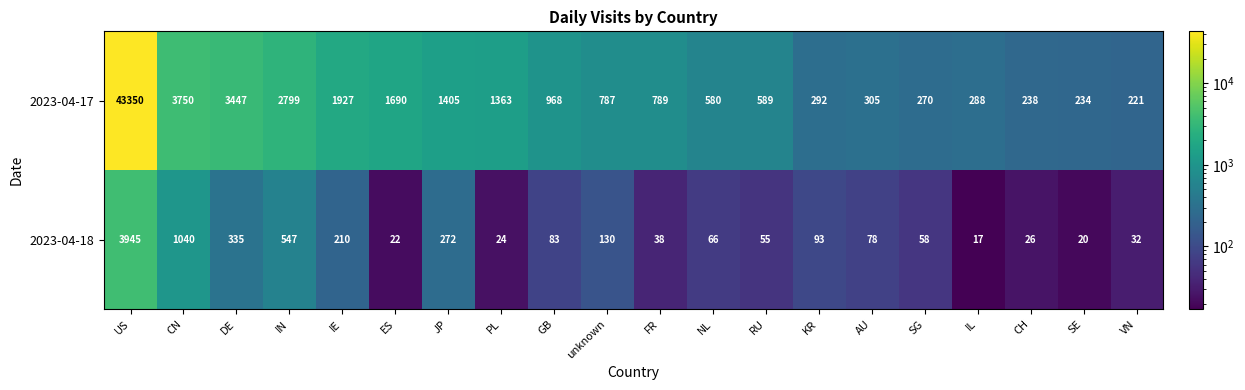

What is the total value across all series at VN?

253